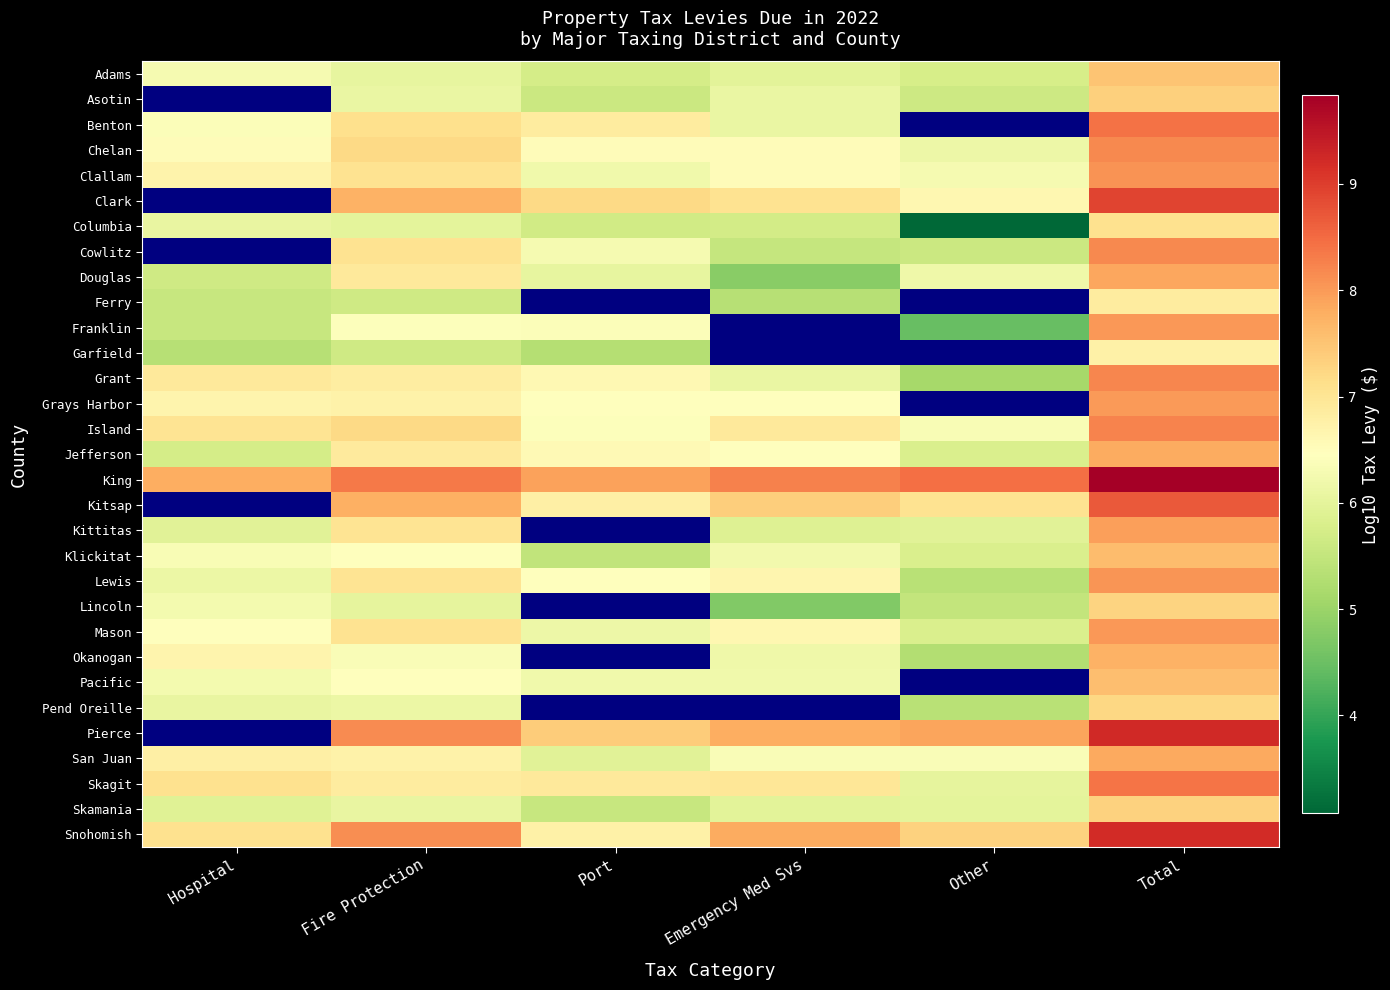

At Other, list the series in order from largest to smallest.

Benton, Clark, Douglas, Chelan, Ferry, Garfield, Grays Harbor, King, Pacific, Pierce, Snohomish, Kitsap, San Juan, Island, Clallam, Skagit, Skamania, Kittitas, Klickitat, Jefferson, Mason, Adams, Asotin, Cowlitz, Lincoln, Lewis, Pend Oreille, Okanogan, Grant, Franklin, Columbia